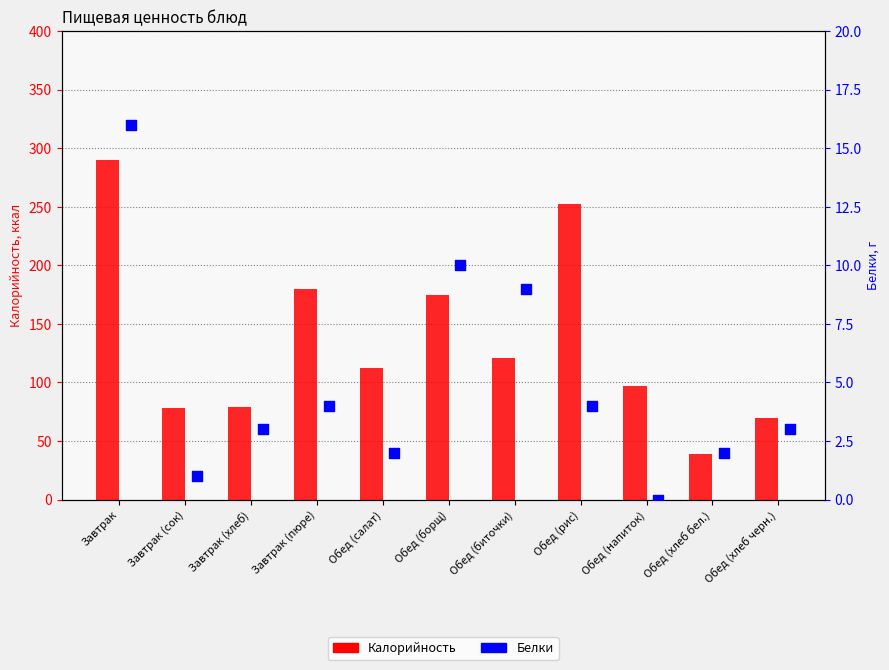

Which series has the widest spread of Y values?

Калорийность